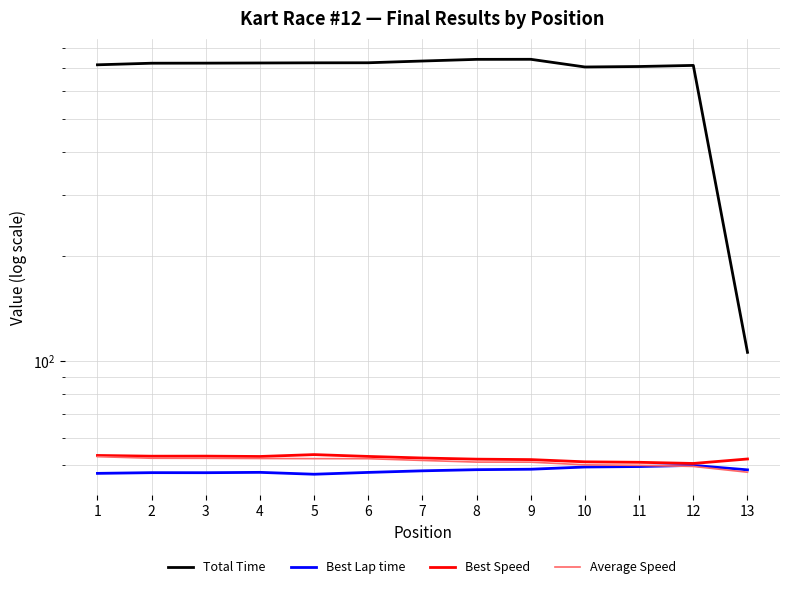

How many series are shown in this chart?

4